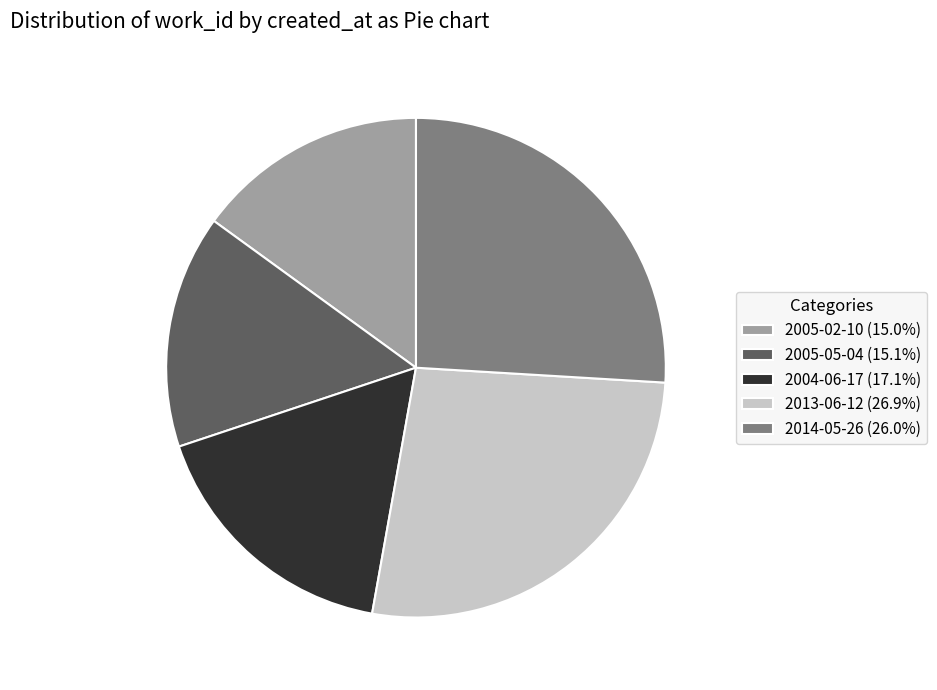

Does 2014-05-26 represent more than half of the total?

No